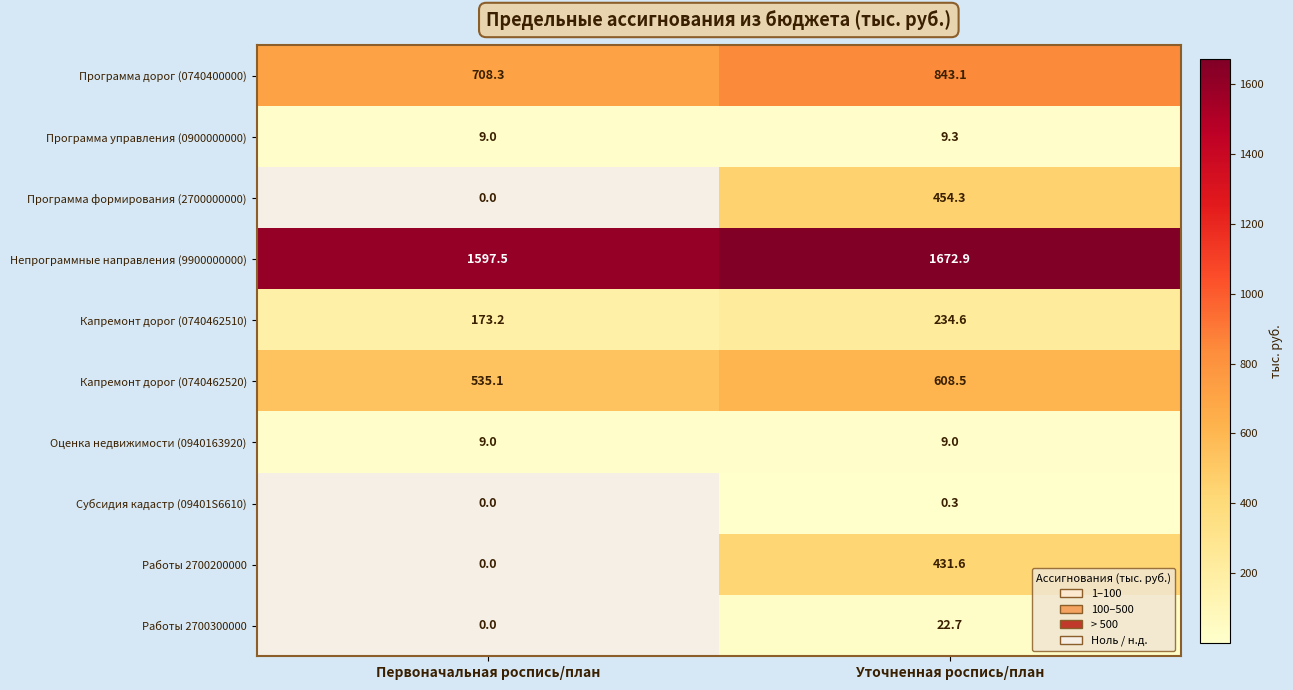

Which category has the lowest value across all series?

Первоначальная роспись/план